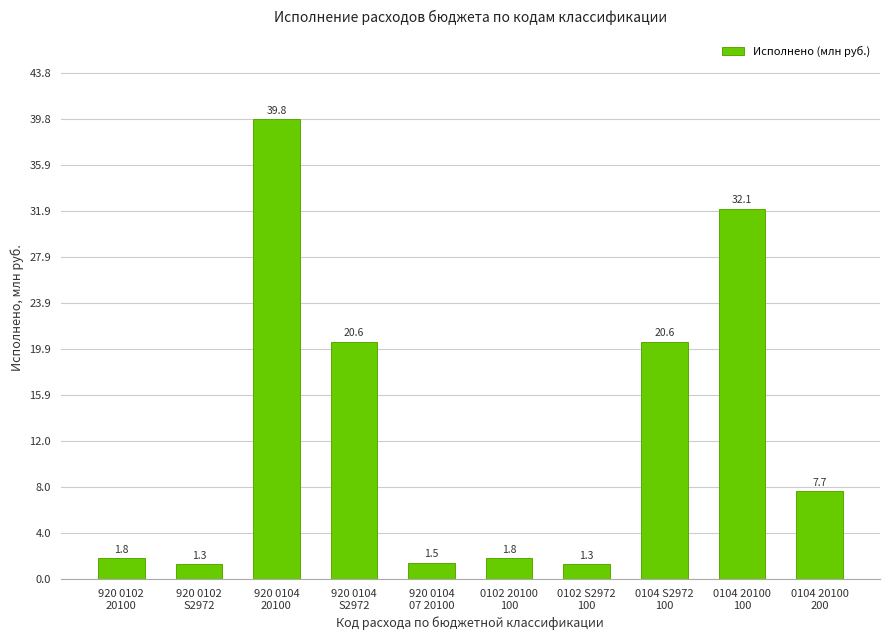

What is the ratio of the value at 920 0102
S2972 to the value at 920 0102
20100?

0.7